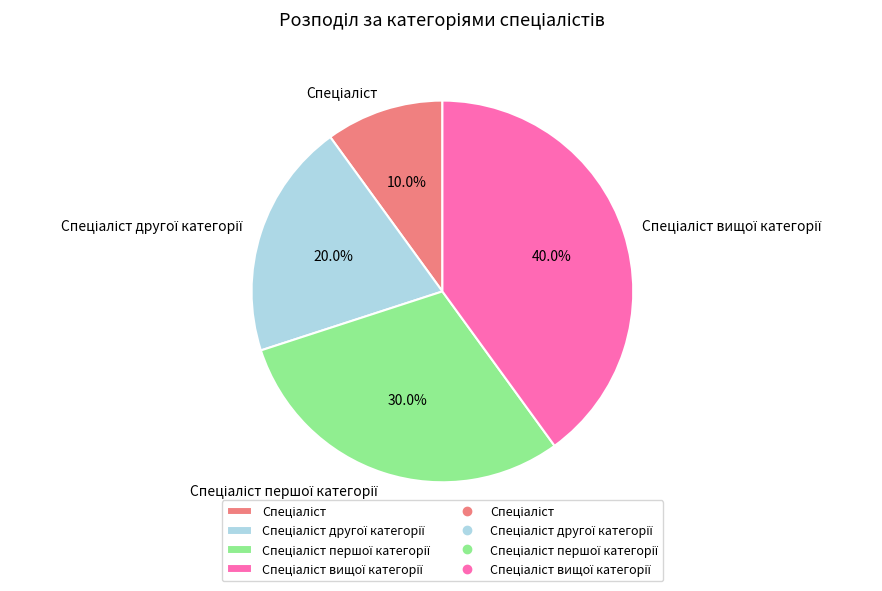

Is there any slice that represents more than half of the pie?

No